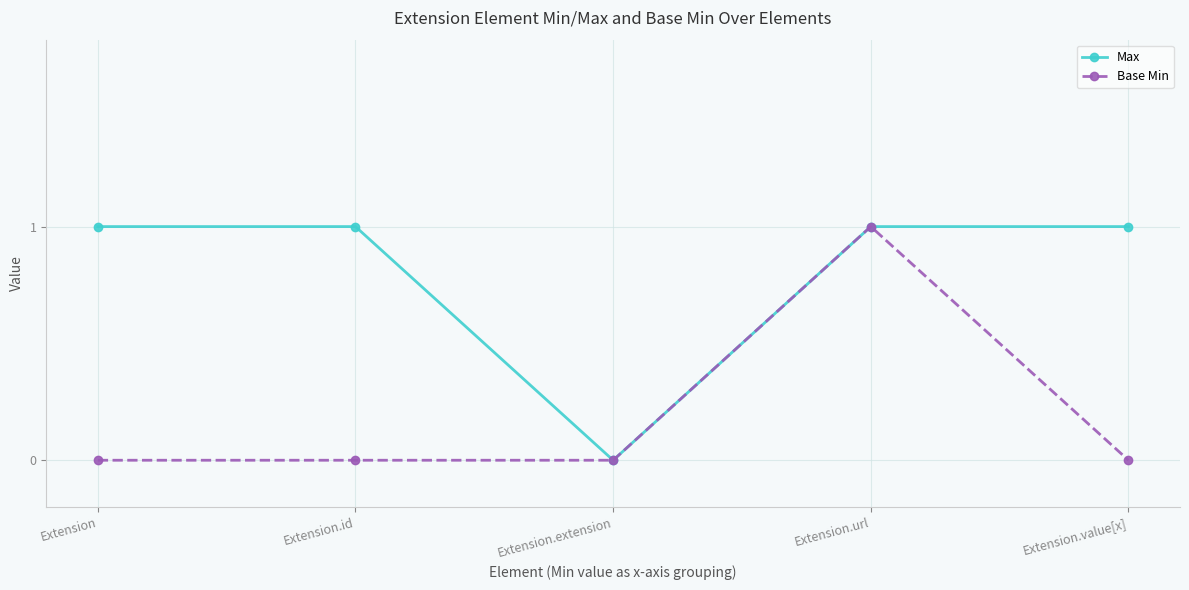

The value of Base Min at Extension.url is 1. True or false?

True